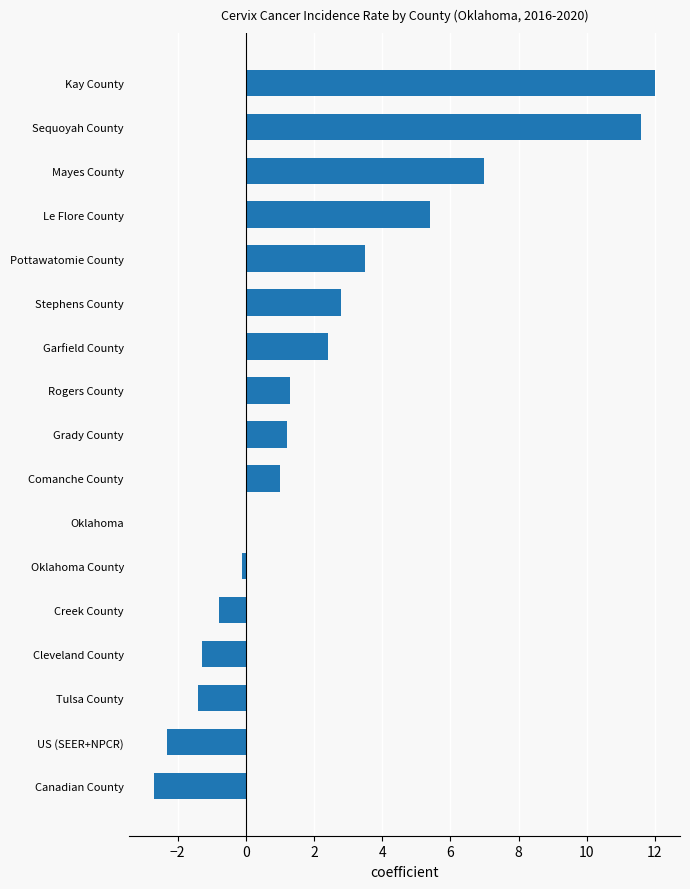

What is the sum of all values?

39.6